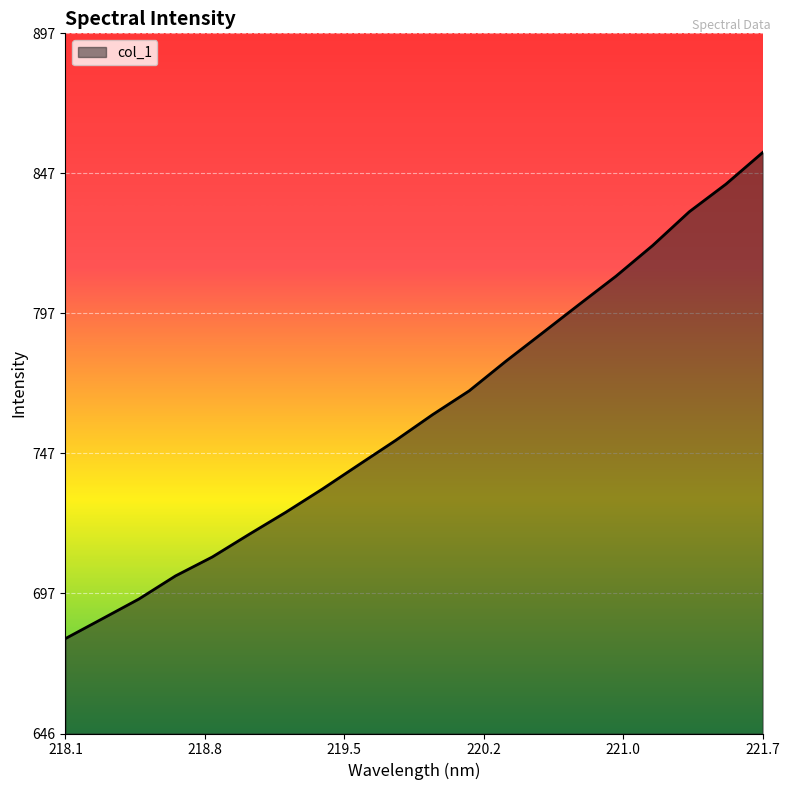

What is the difference between the maximum and minimum values?

174.2